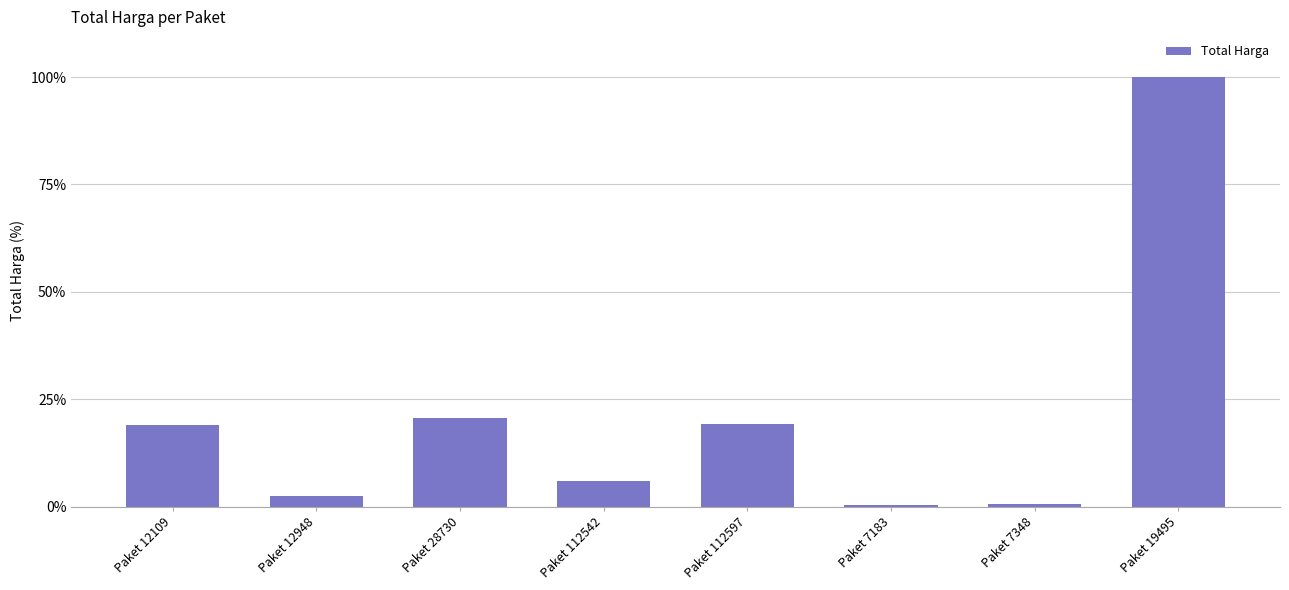

What is the value of the 1st bar from the left?

19.1